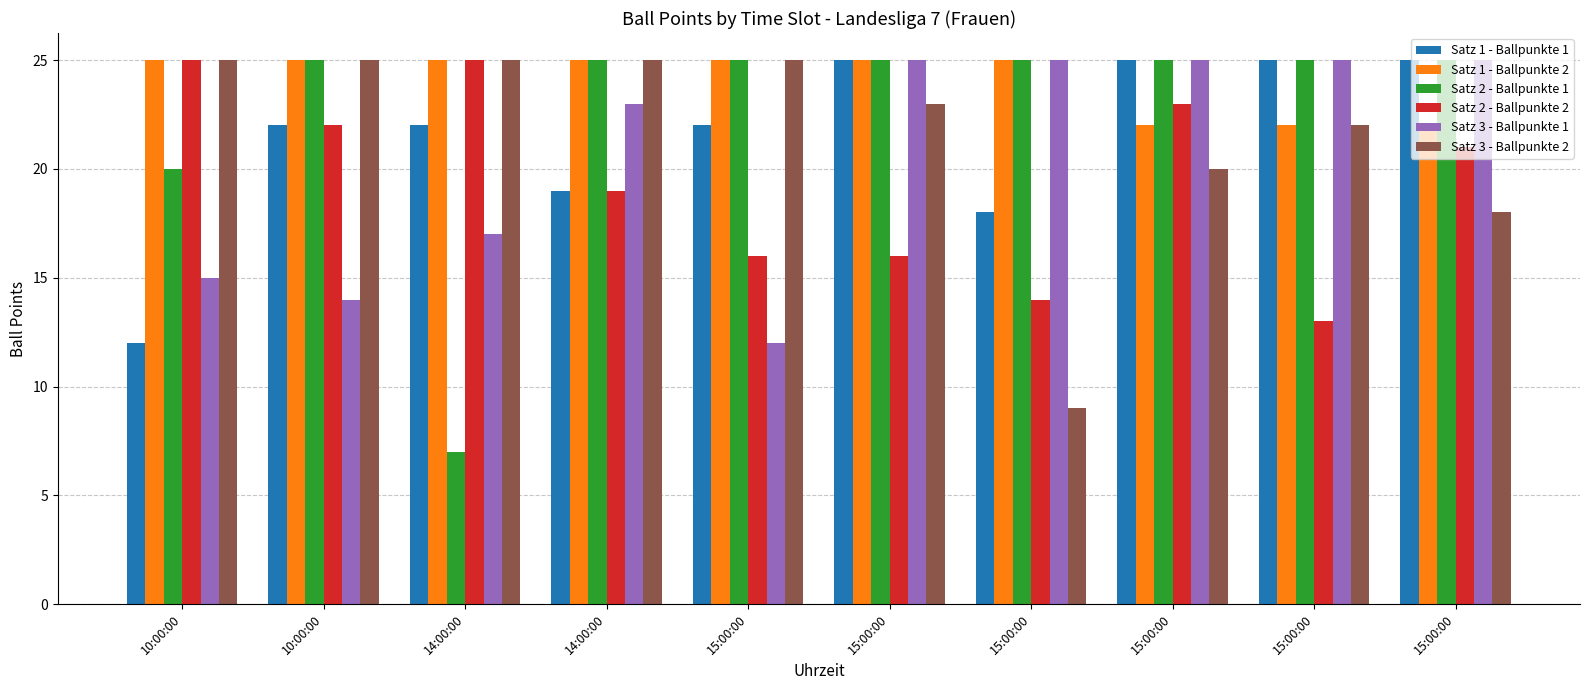

How many Satz 3 - Ballpunkte 2 values are between 20 and 25?

8